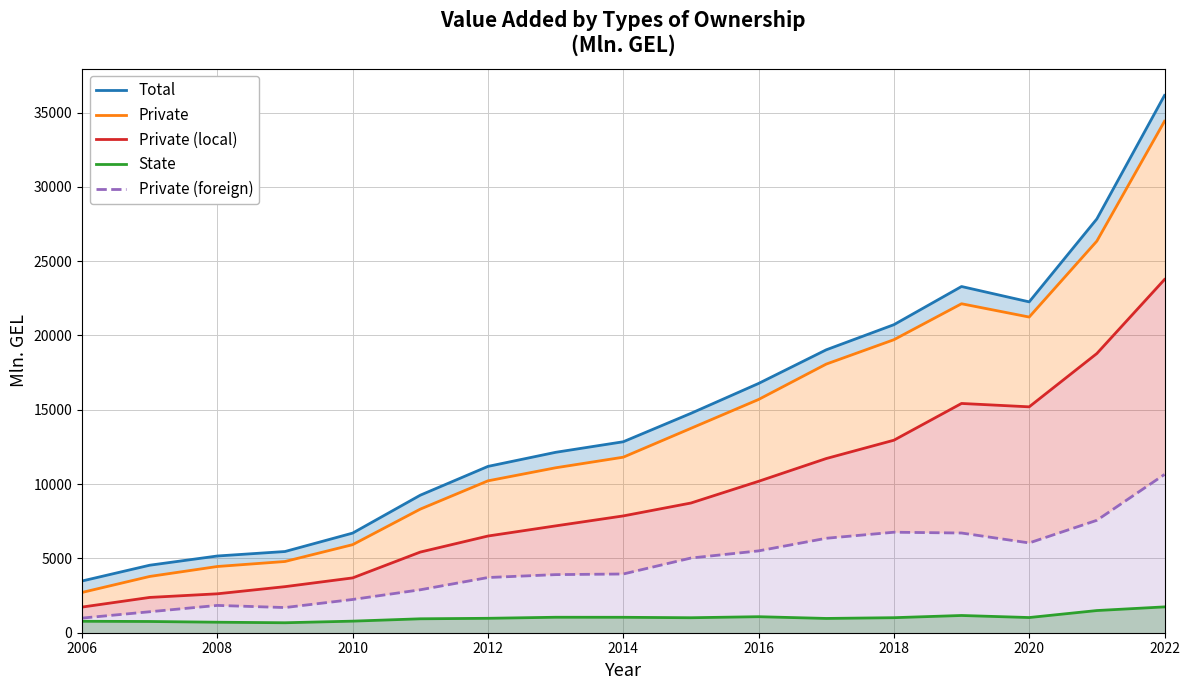

The value of State at 2014 is 1038.2. True or false?

True